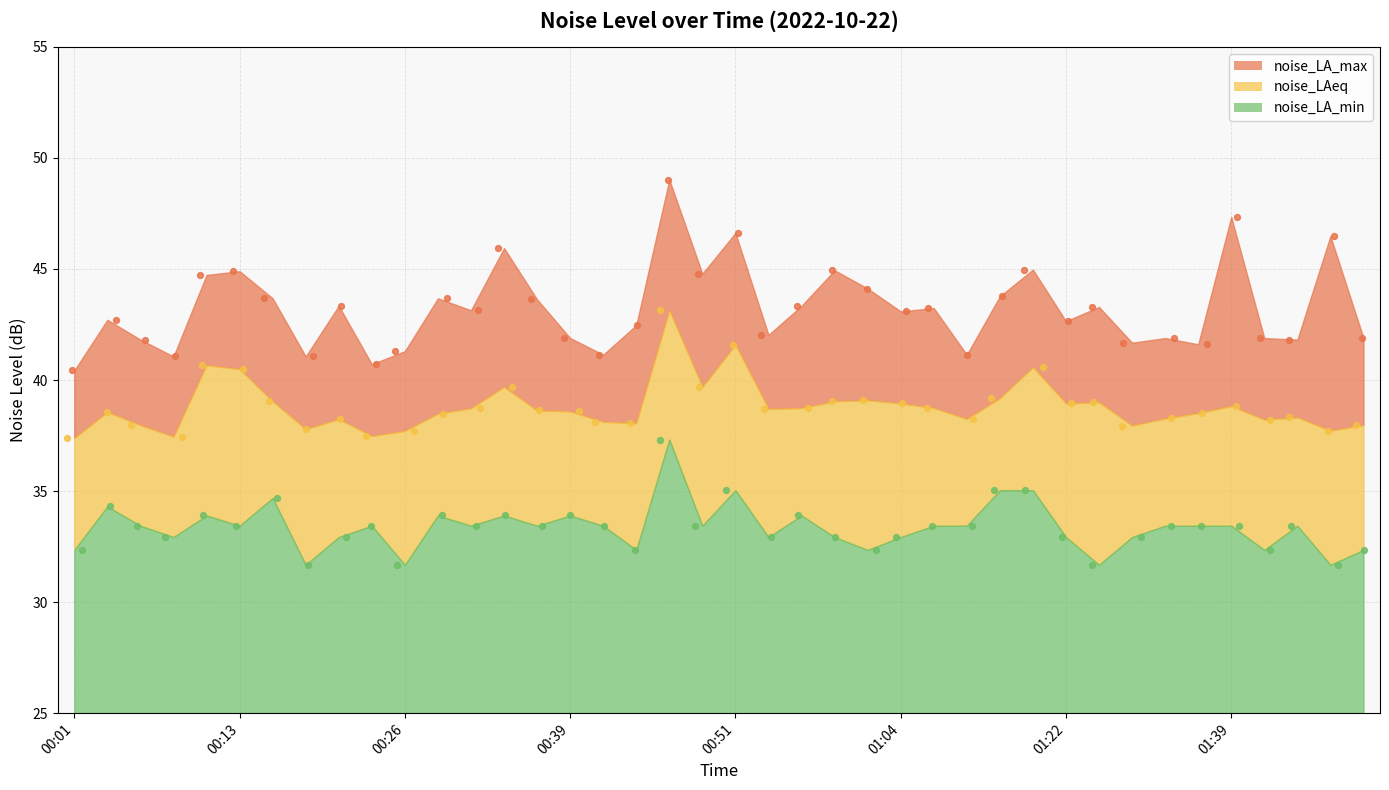

Is the value of noise_LA_max at 00:39 greater than the value of noise_LAeq at 01:47?

Yes